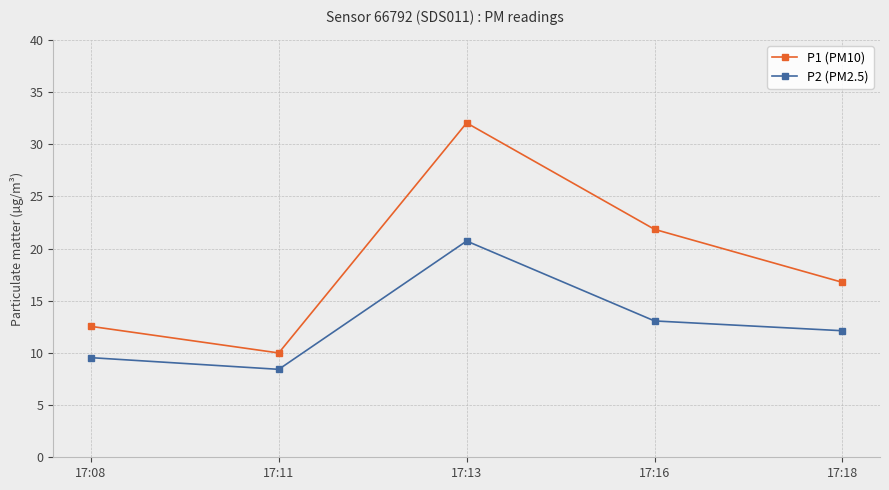

Which label corresponds to the largest value in the chart?

17:13